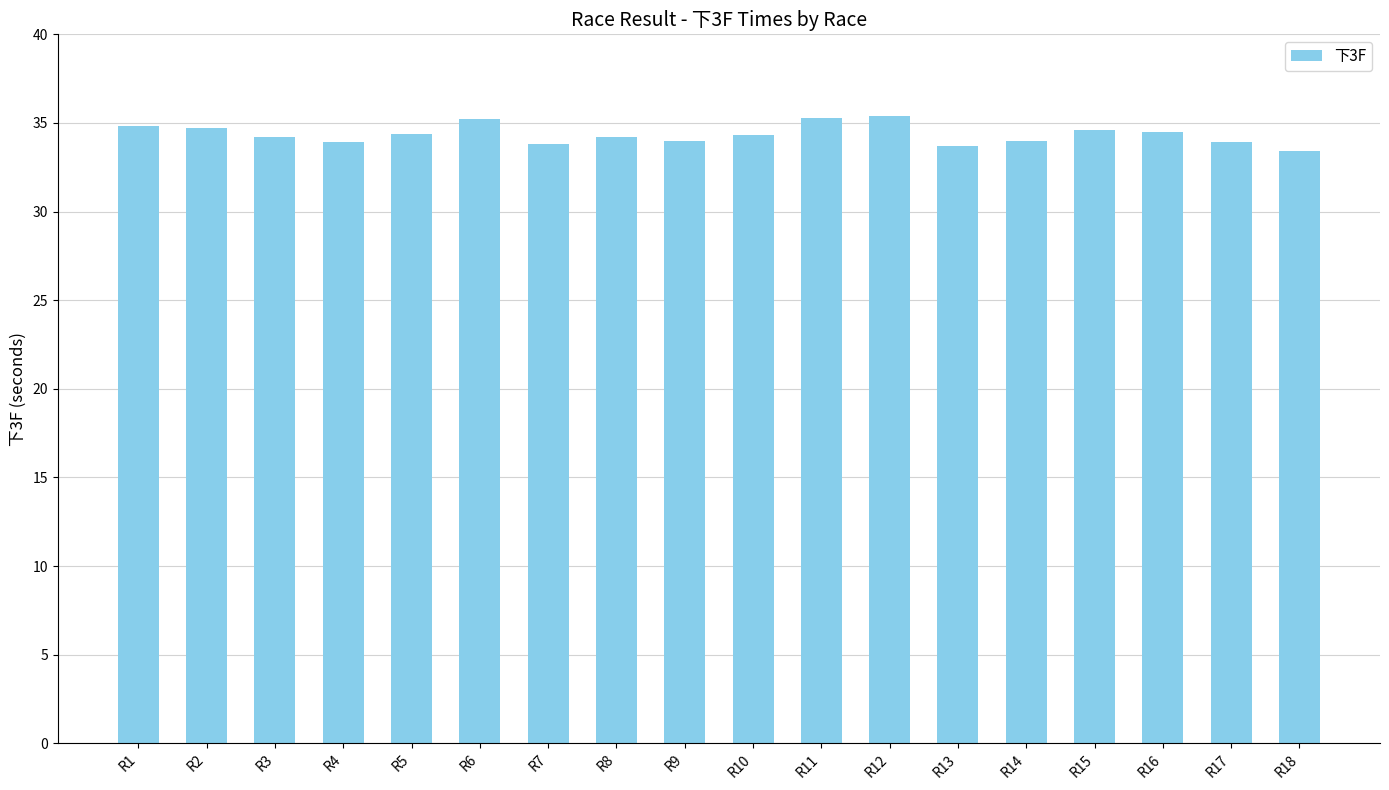

What is the ratio of the value at R9 to the value at R5?

1.0